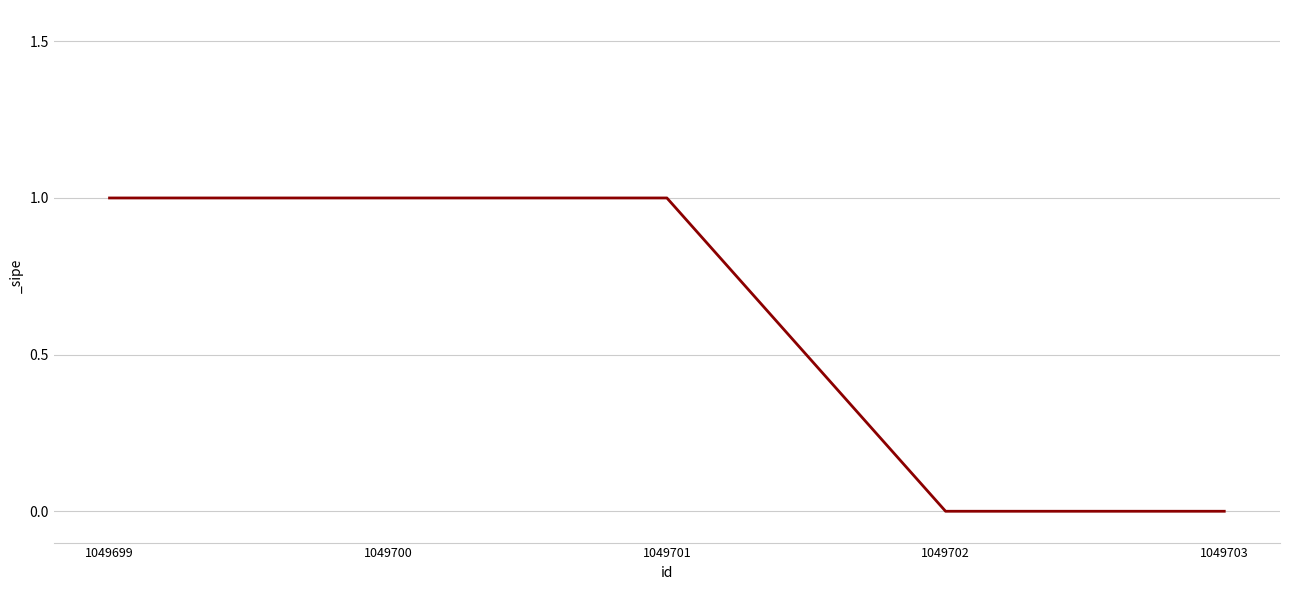

Reading left to right, what are all the values shown in this chart?

1049699=1	1049700=1	1049701=1	1049702=0	1049703=0